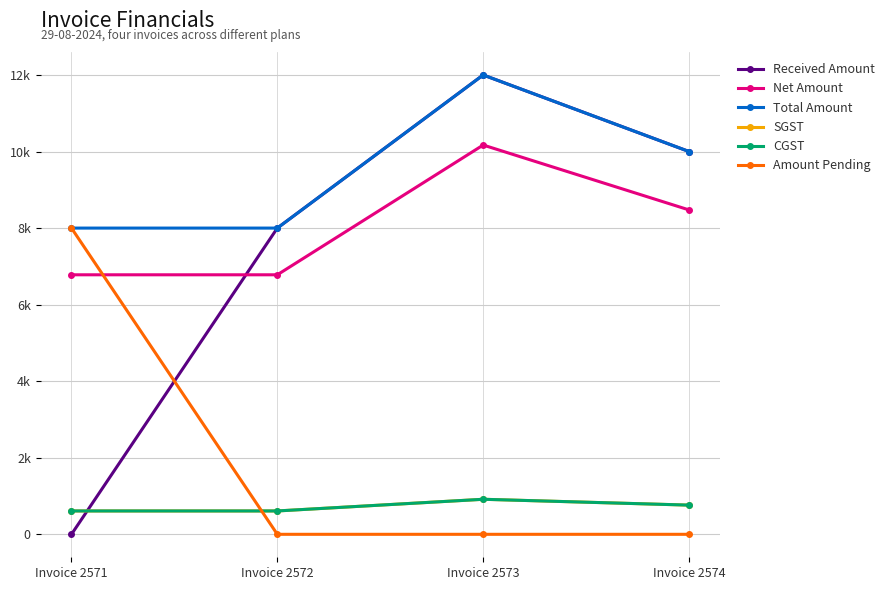

What is the value of the Net Amount point at the 2nd from the left?

6779.7